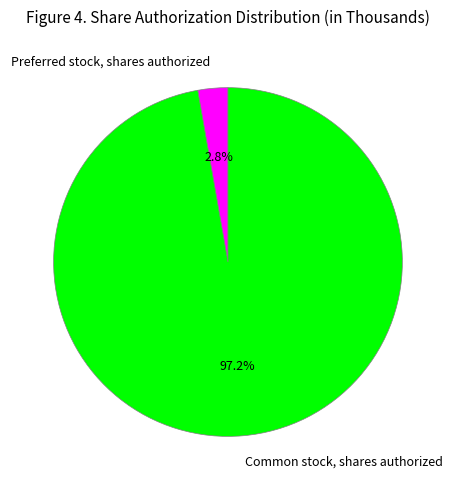

How many segments does this pie chart have?

2